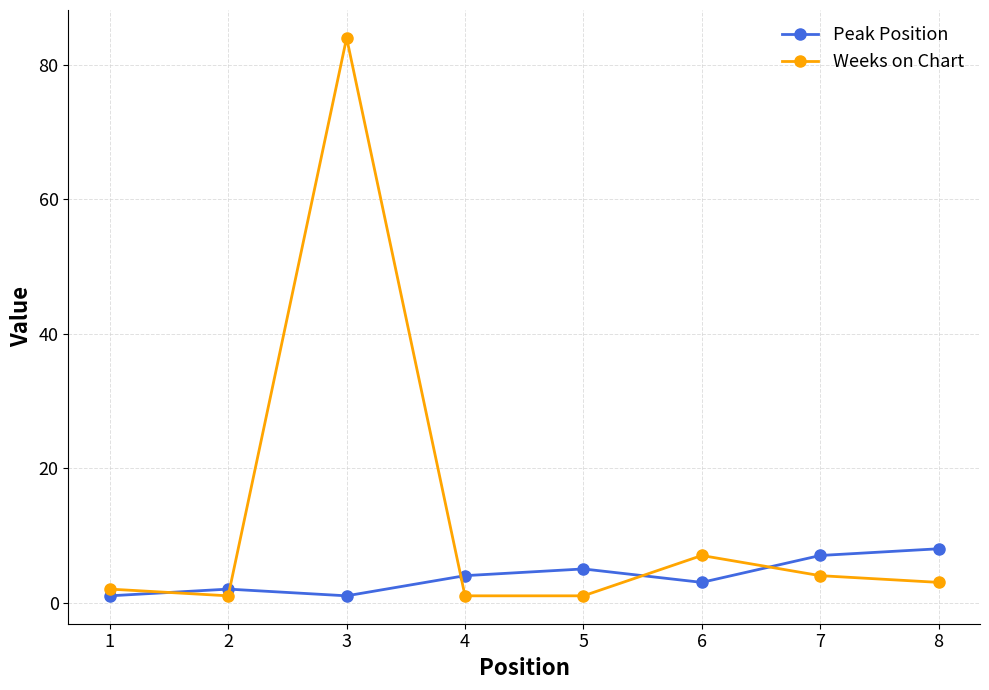

Rank the series at 2 from highest to lowest value.

Peak Position, Weeks on Chart